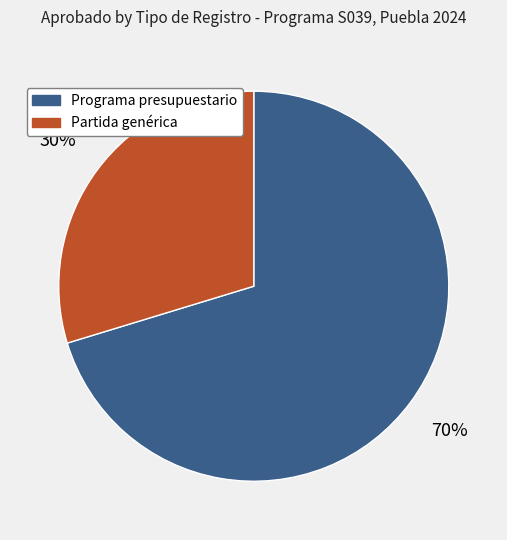

What is the largest slice in the pie chart?

Programa presupuestario